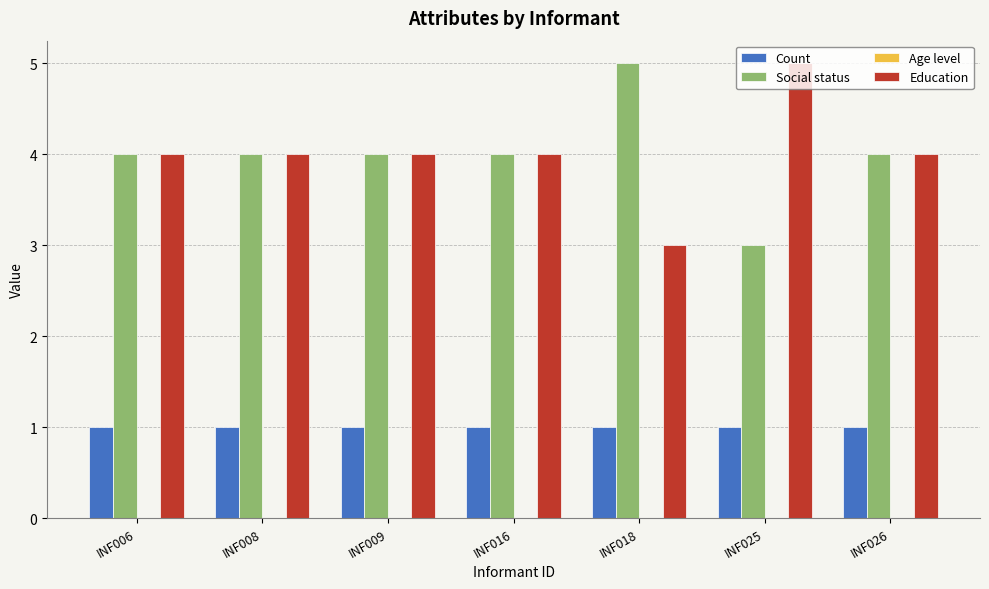

What is the maximum value for Education?

5